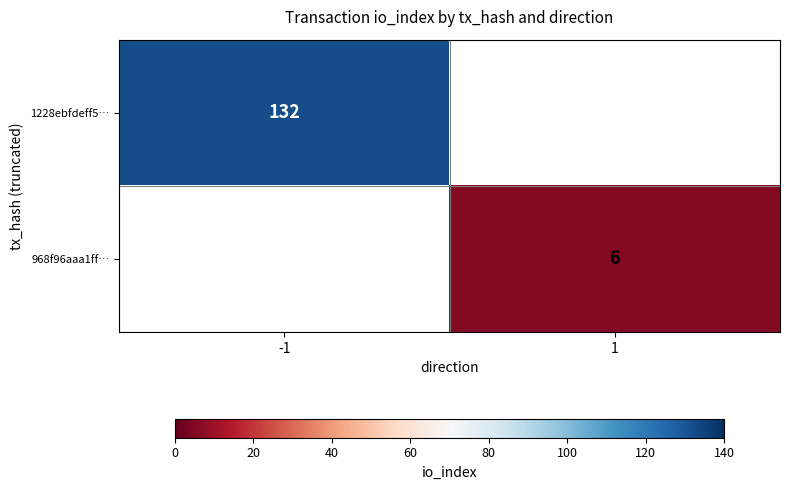

The 1228ebfdeff5… series shows 71 at -1. True or false?

False